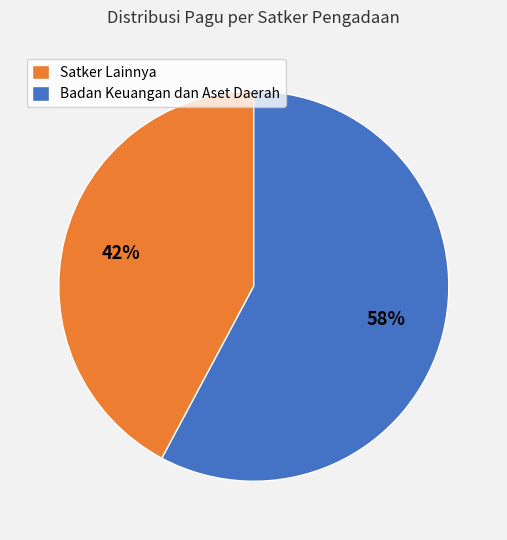

The Badan Keuangan dan Aset Daerah slice represents 58% of the pie. True or false?

True